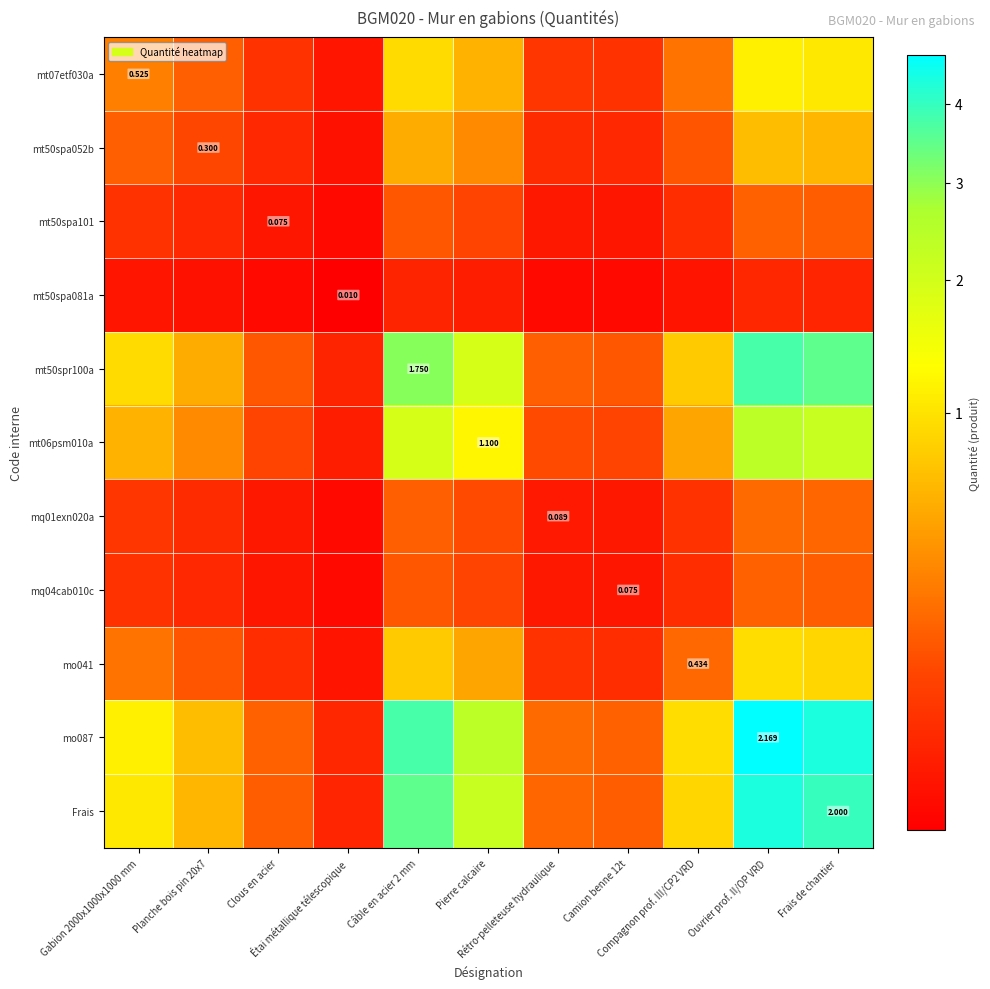

The value of mt50spr100a at Compagnon prof. III/CP2 VRD is 1.2. True or false?

False